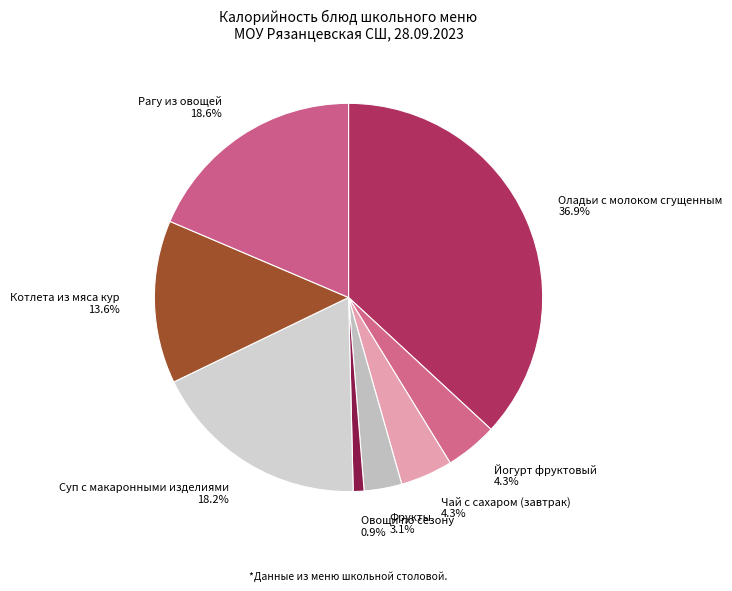

Which category has the biggest portion of the pie?

Оладьи с молоком сгущенным